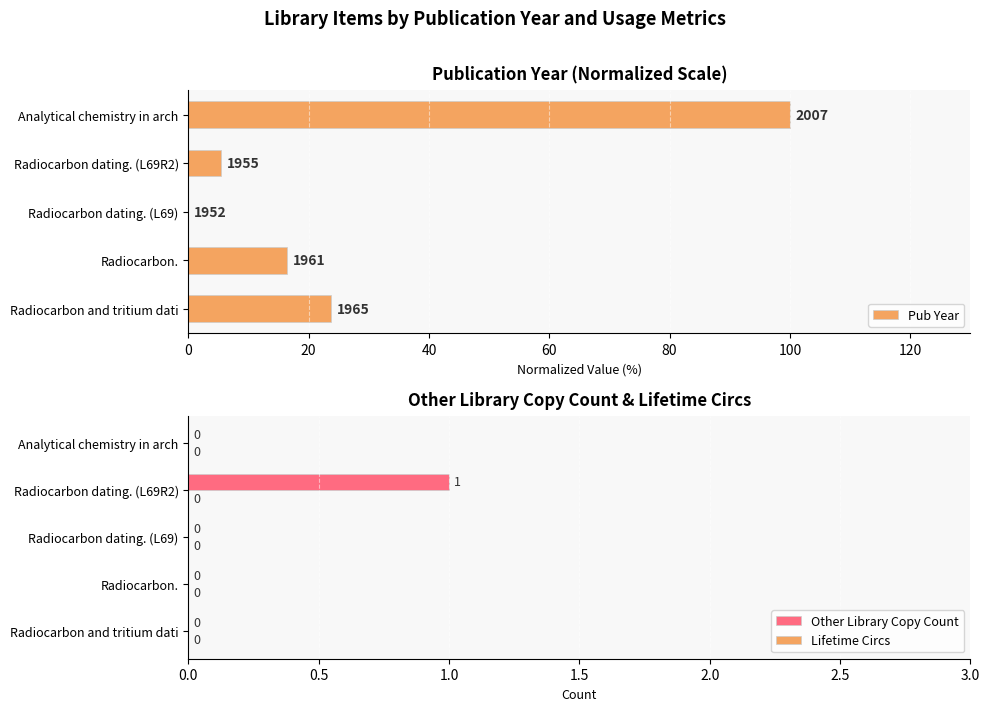

Does the chart contain stacked bars?

No